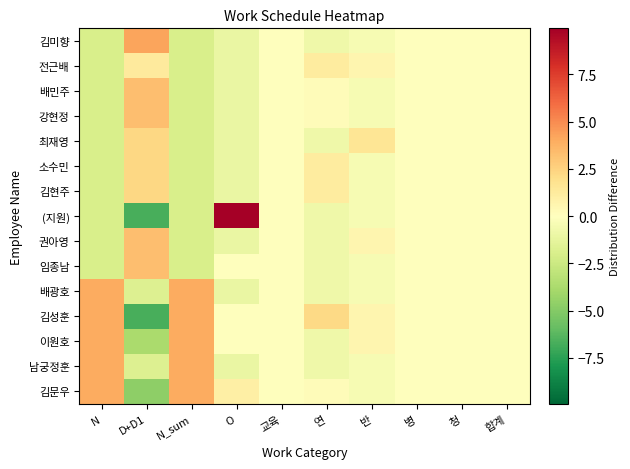

Which category has the highest value across all series?

O